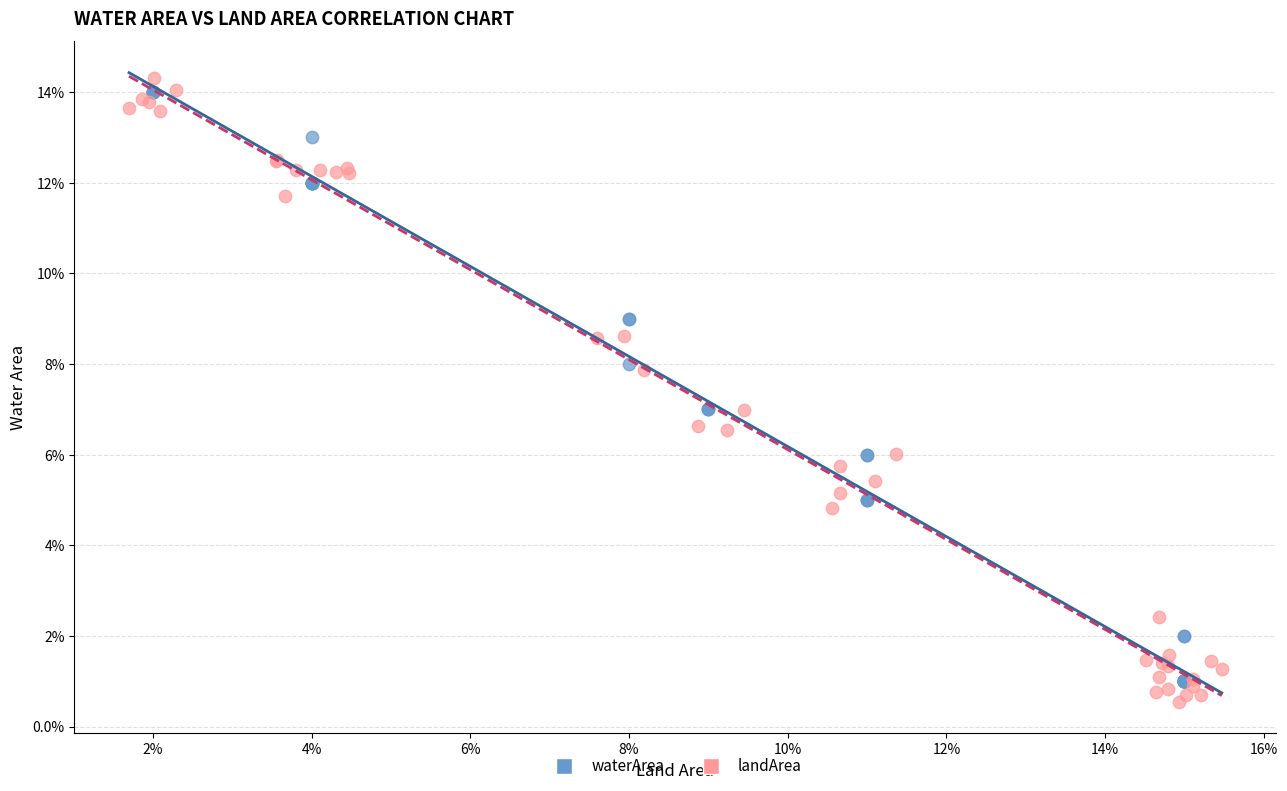

What are all the series names shown in the legend?

waterArea, landArea